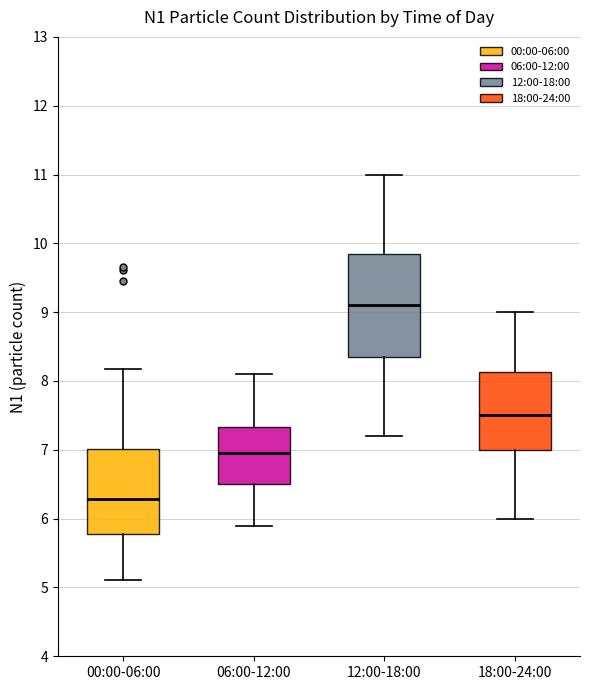

Reading left to right, read every box against the y-axis: the position of its median line, the range the box covers, and the ends of its whiskers. The values are not printed on the chart, so give them approximately, as read against the axis.

00:00-06:00: median 6.3, box 5.8 to 7.0, whiskers 5.1 to 8.2
06:00-12:00: median 7.0, box 6.5 to 7.3, whiskers 5.9 to 8.1
12:00-18:00: median 9.1, box 8.4 to 9.9, whiskers 7.2 to 11.0
18:00-24:00: median 7.5, box 7.0 to 8.1, whiskers 6.0 to 9.0